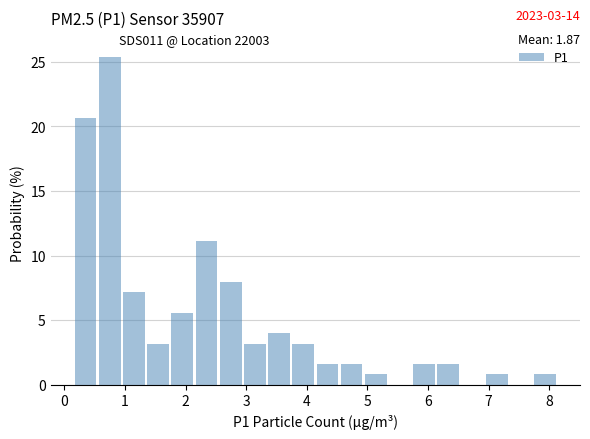

Around what value on the x-axis is the tallest bar? Give the approximate position of its centre, as read against the axis.

0.7